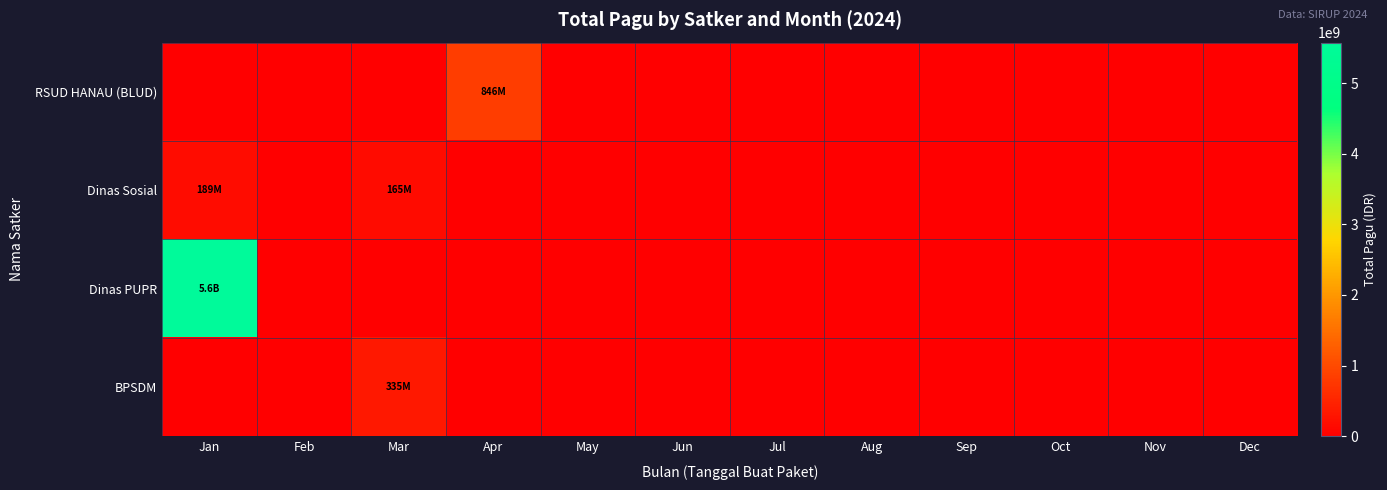

At which category is the sum across all series the highest?

Jan